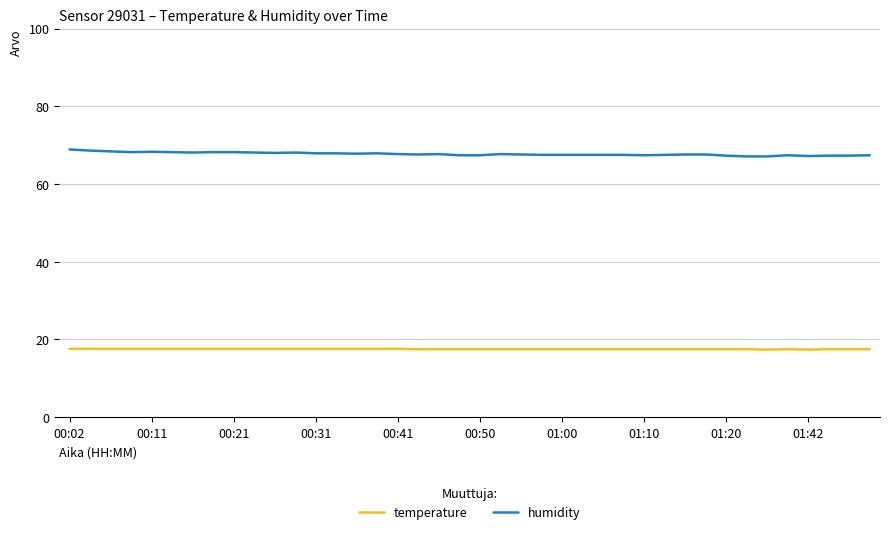

True or false: temperature and humidity intersect in this chart.

False